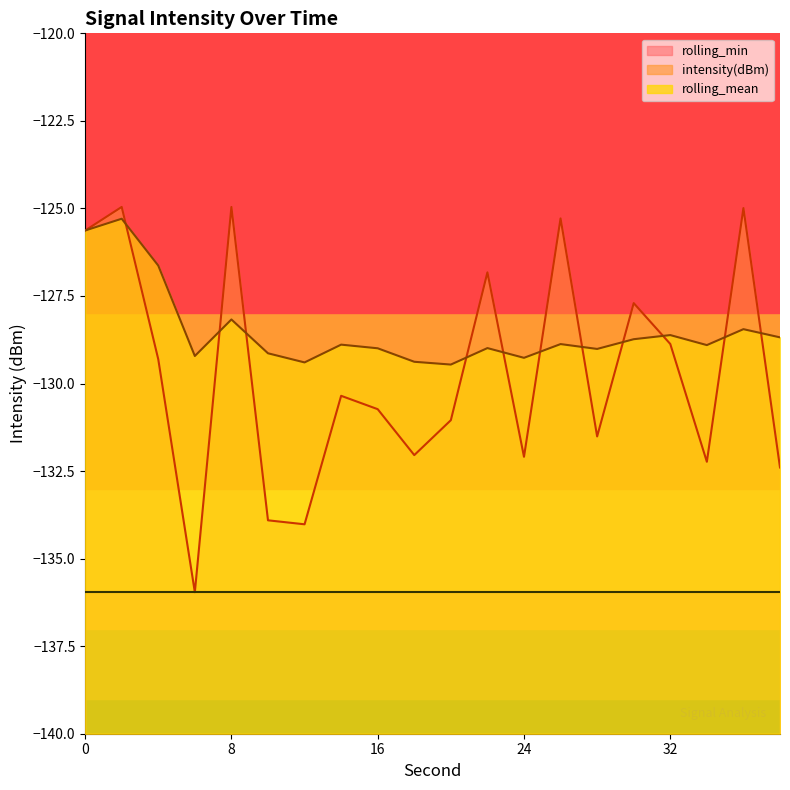

Which label corresponds to the largest value in the chart?

2